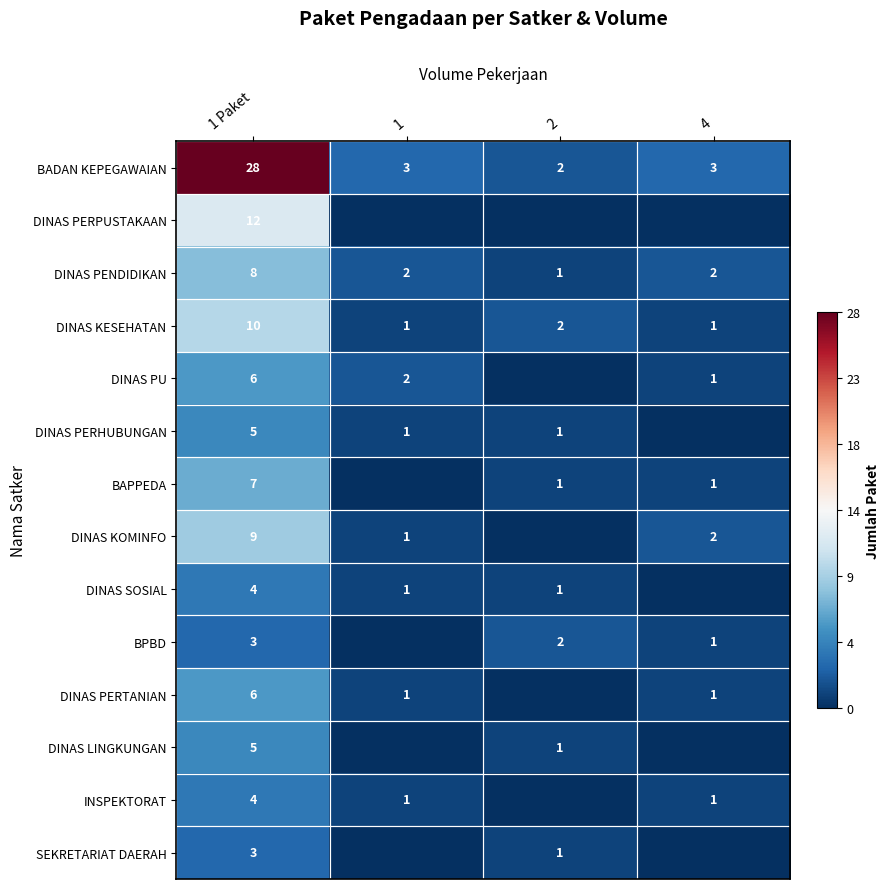

What is the difference between the highest and lowest values at 1 Paket?

25